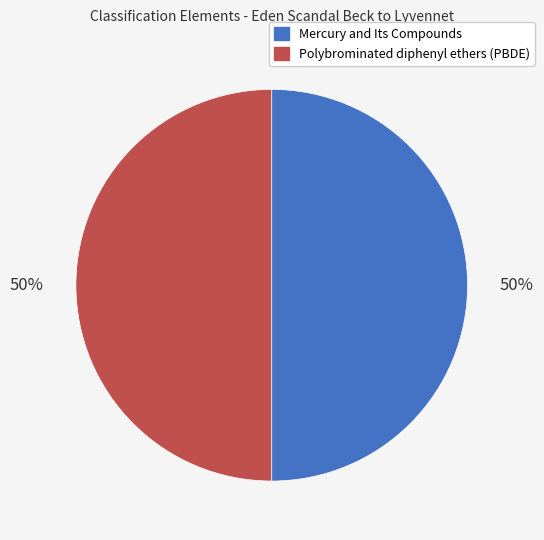

To the nearest percent, what is the combined percentage of Mercury and Its Compounds and Polybrominated diphenyl ethers (PBDE)?

100%